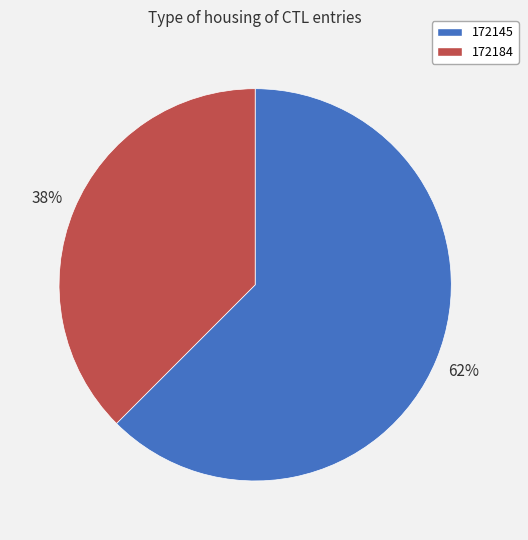

Combined, do 172145 and 172184 account for over 50%?

Yes